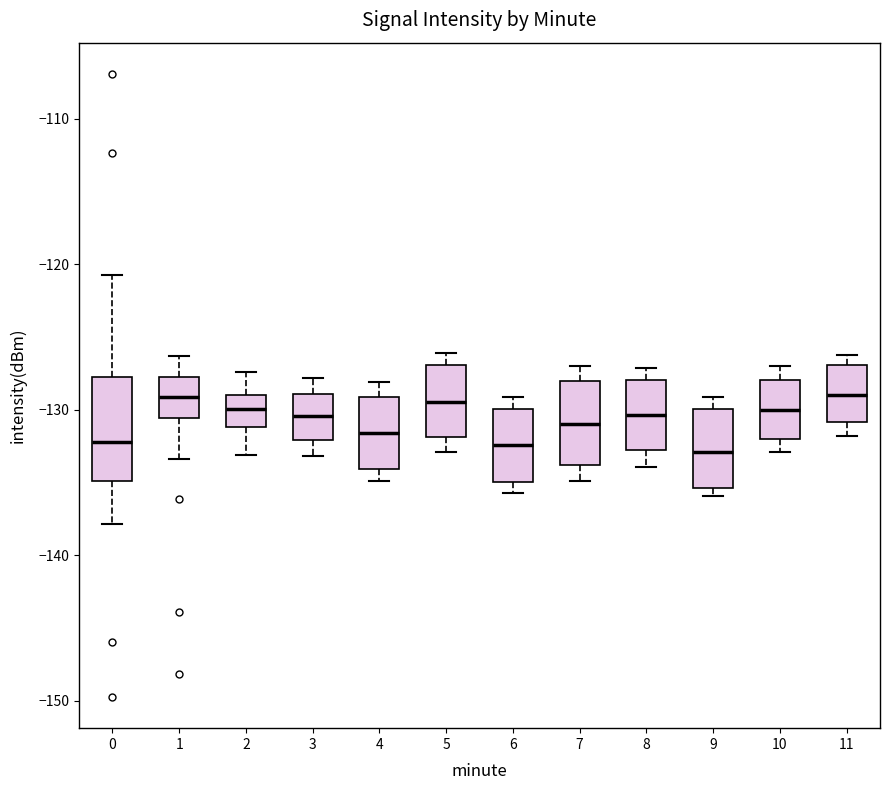

Reading left to right, read every box against the y-axis: the position of its median line, the range the box covers, and the ends of its whiskers. The values are not printed on the chart, so give them approximately, as read against the axis.

0: median -132, box -135 to -128, whiskers -138 to -121
1: median -129, box -131 to -128, whiskers -133 to -126
2: median -130, box -131 to -129, whiskers -133 to -127
3: median -130, box -132 to -129, whiskers -133 to -128
4: median -132, box -134 to -129, whiskers -135 to -128
5: median -129, box -132 to -127, whiskers -133 to -126
6: median -132, box -135 to -130, whiskers -136 to -129
7: median -131, box -134 to -128, whiskers -135 to -127
8: median -130, box -133 to -128, whiskers -134 to -127
9: median -133, box -135 to -130, whiskers -136 to -129
10: median -130, box -132 to -128, whiskers -133 to -127
11: median -129, box -131 to -127, whiskers -132 to -126